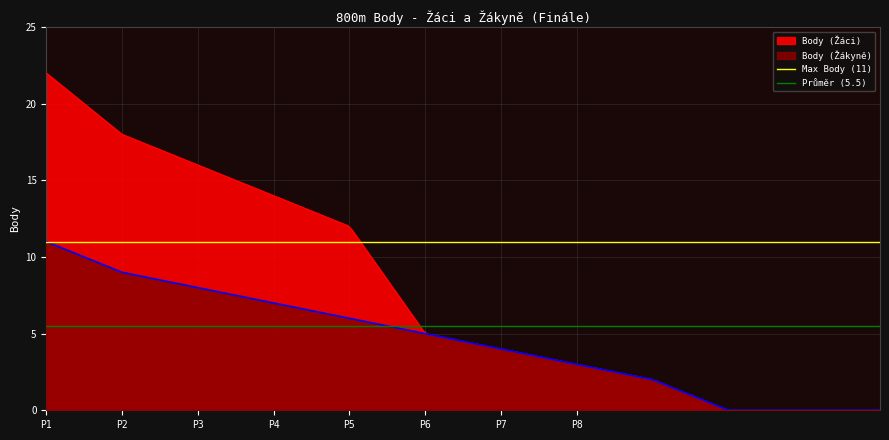

What is the value of the Max Body (11) point at the 2nd from the left?

11.0